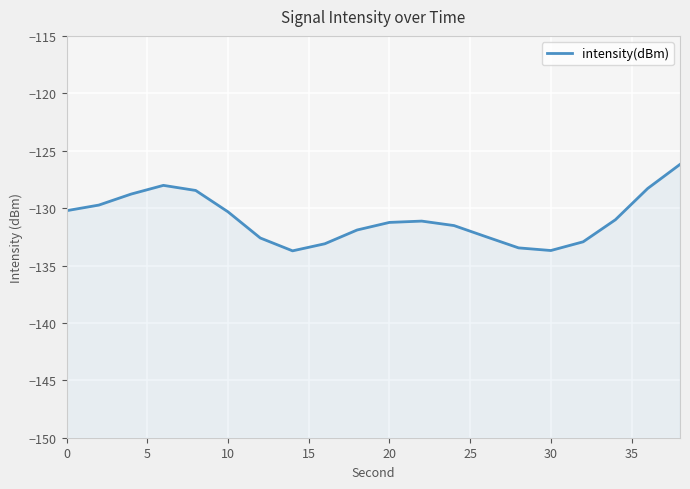

What is the maximum value shown in the chart?

-126.2